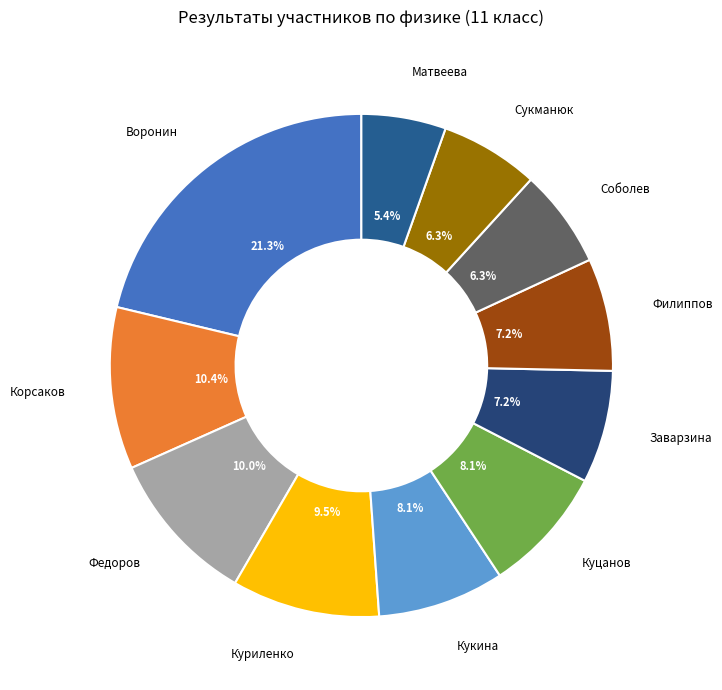

To the nearest percent, what is the average slice percentage?

9%